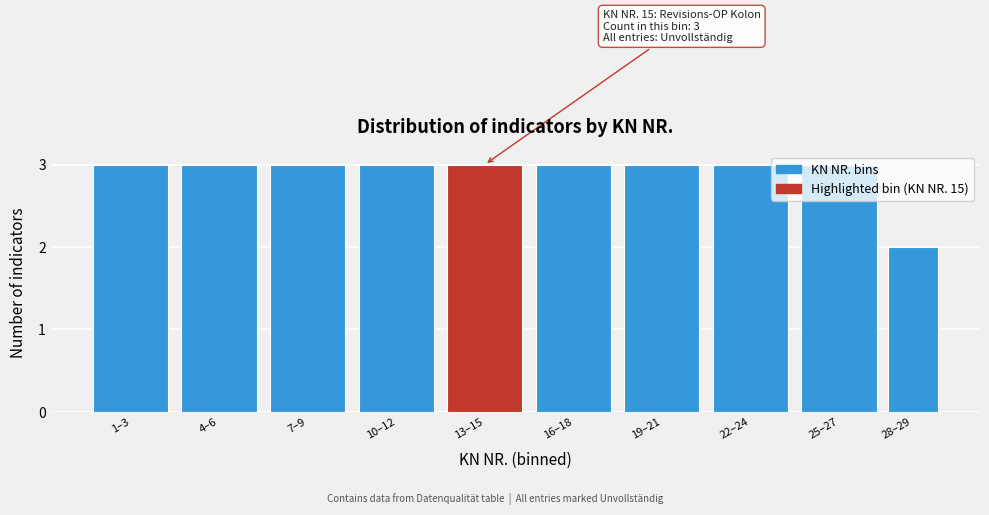

The value at 13–15 is 4. True or false?

False